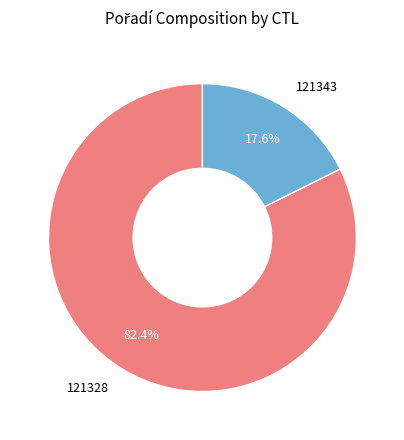

Which has a higher value, 121328 or 121343?

121328